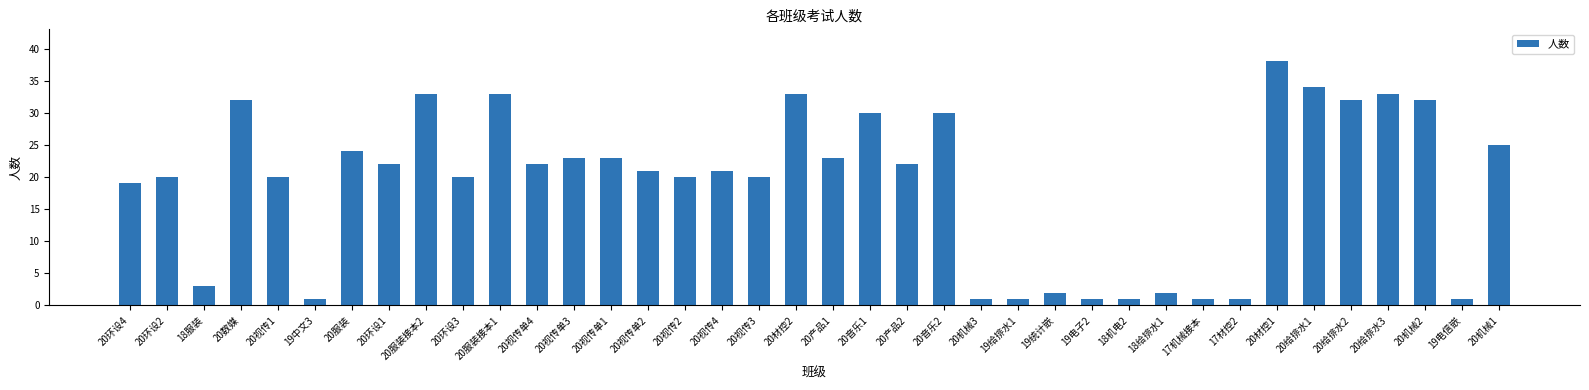

Which category has the highest value across all series?

20材控1